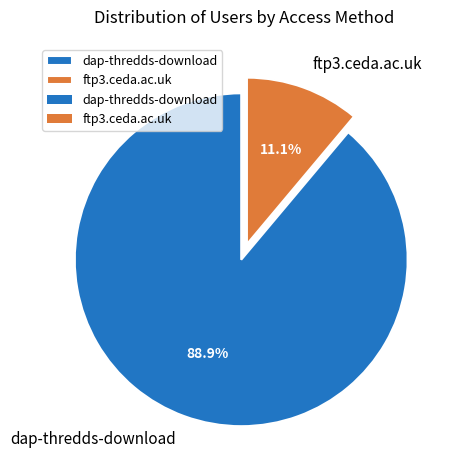

To the nearest percent, what percentage of the pie is ftp3.ceda.ac.uk?

11%